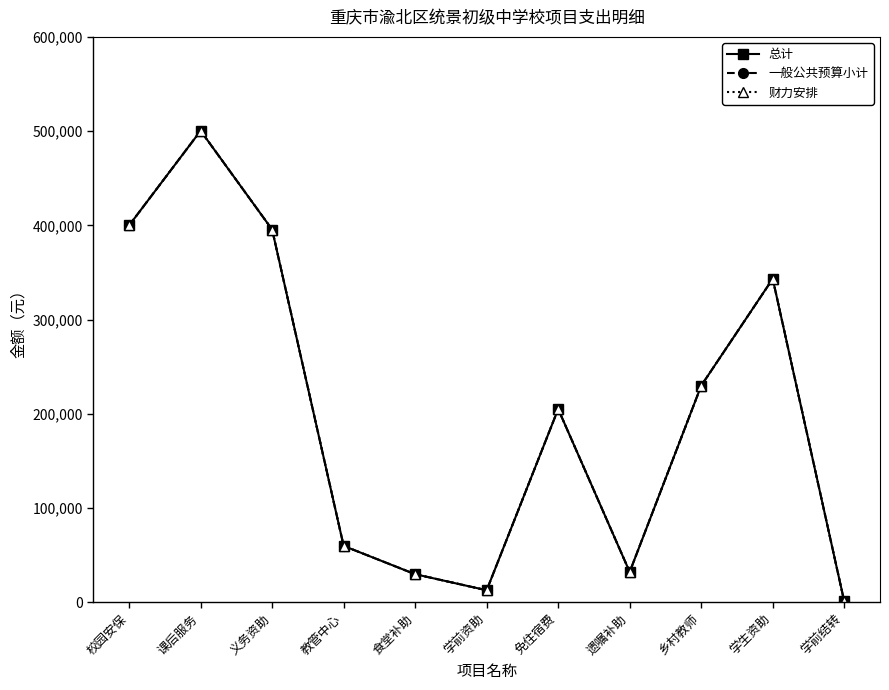

Reading left to right, list all the values displayed in this chart.

总计: 400000.0	500400.0	395600.0	60000.0	30000.0	12960.0	205200.0	32400.0	230000.0	343360.8	1080.0
一般公共预算小计: 400000.0	500400.0	395600.0	60000.0	30000.0	12960.0	205200.0	32400.0	230000.0	343360.8	1080.0
财力安排: 400000.0	500400.0	395600.0	60000.0	30000.0	12960.0	205200.0	32400.0	230000.0	343360.8	1080.0